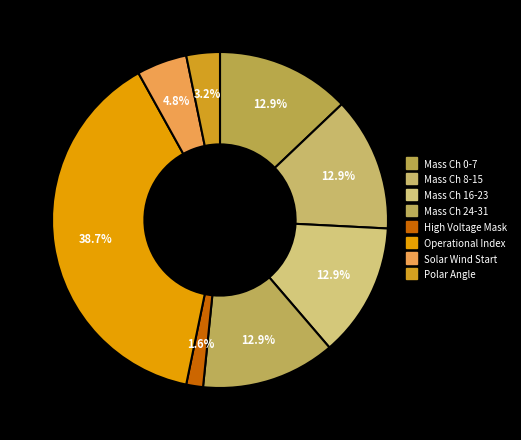

To the nearest percent, what is the average slice percentage?

12%